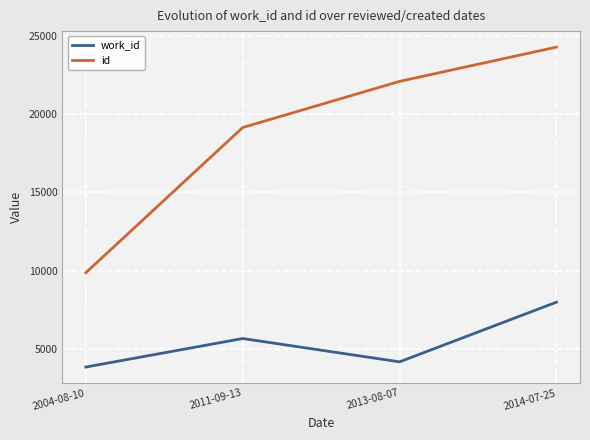

Rank the series at 2013-08-07 from highest to lowest value.

id, work_id